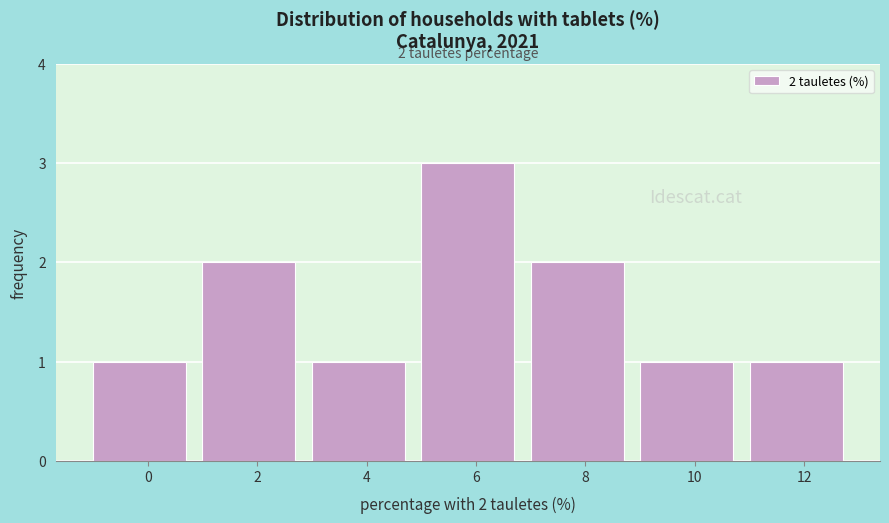

Reading left to right, list all the values displayed in this chart.

1	2	1	3	2	1	1